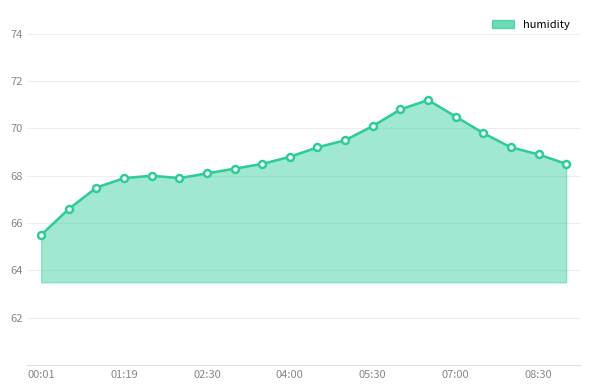

What is the sum of all values?

1374.8